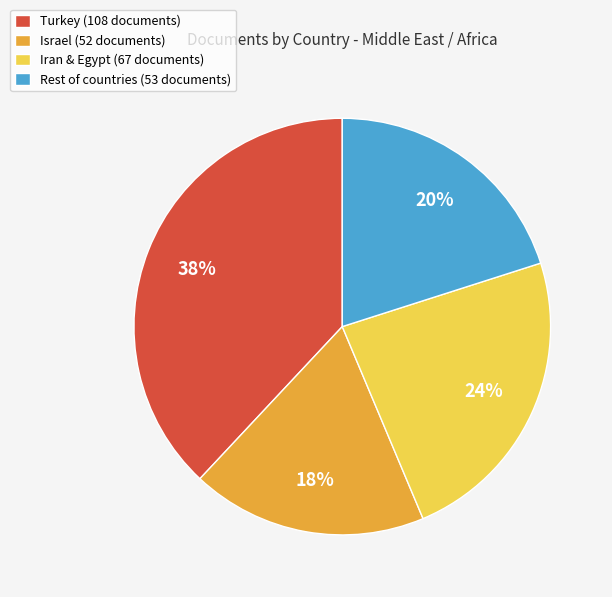

To the nearest percent, what is the difference between the Rest of countries (53 documents) and Iran & Egypt (67 documents) slice percentages?

4%